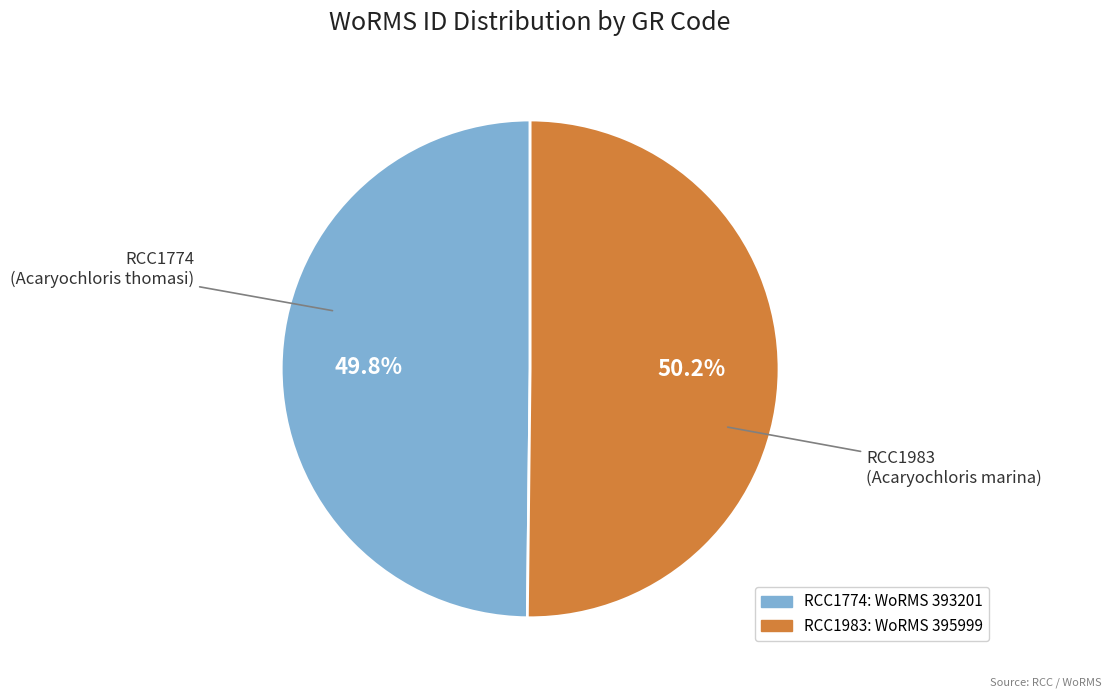

True or false: RCC1774 accounts for 50% of the total.

True